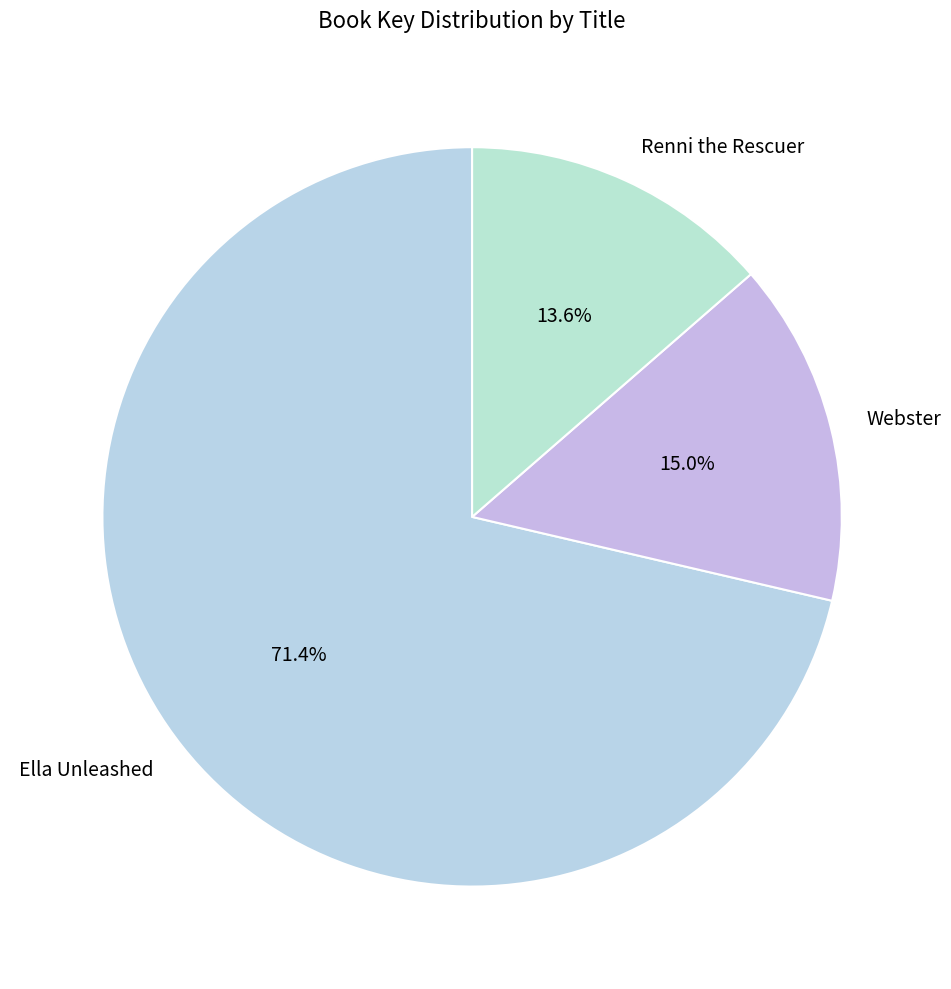

What is the ratio of the value at Renni the Rescuer to the value at Webster?

0.9